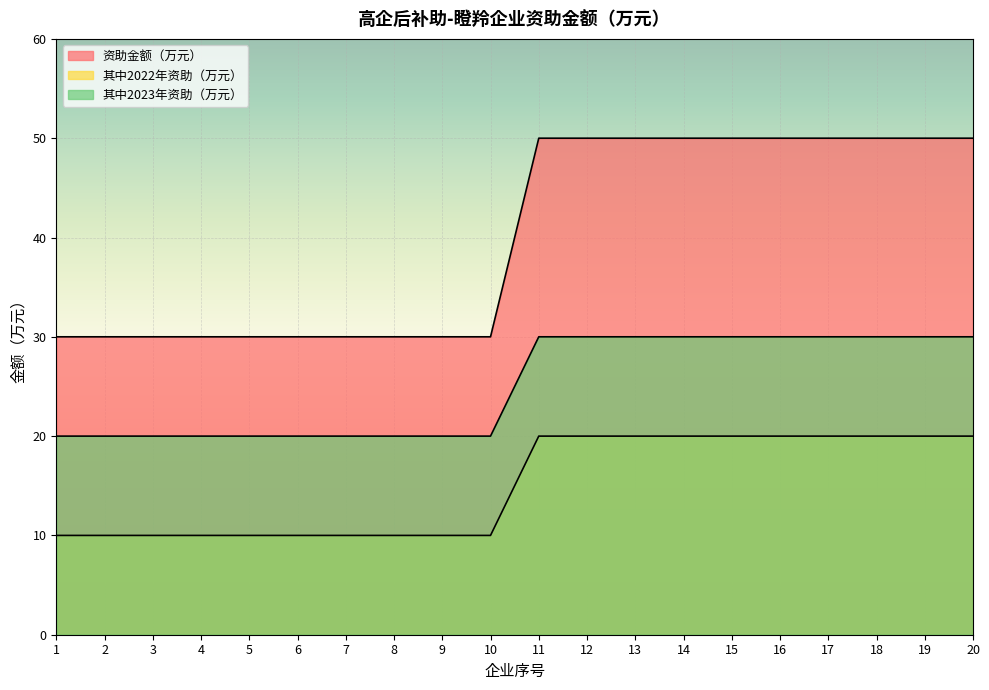

How many 其中2022年资助（万元） values are between 10 and 20?

20